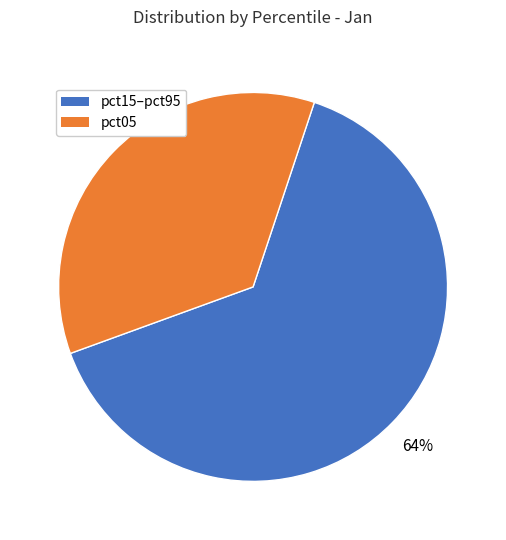

To the nearest percent, what is the combined percentage of pct05 and pct15–pct95?

100%